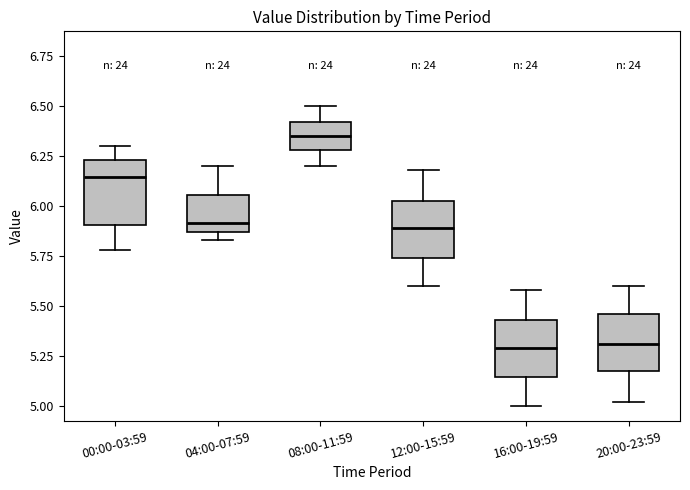

Which box's median line is the highest?

08:00-11:59